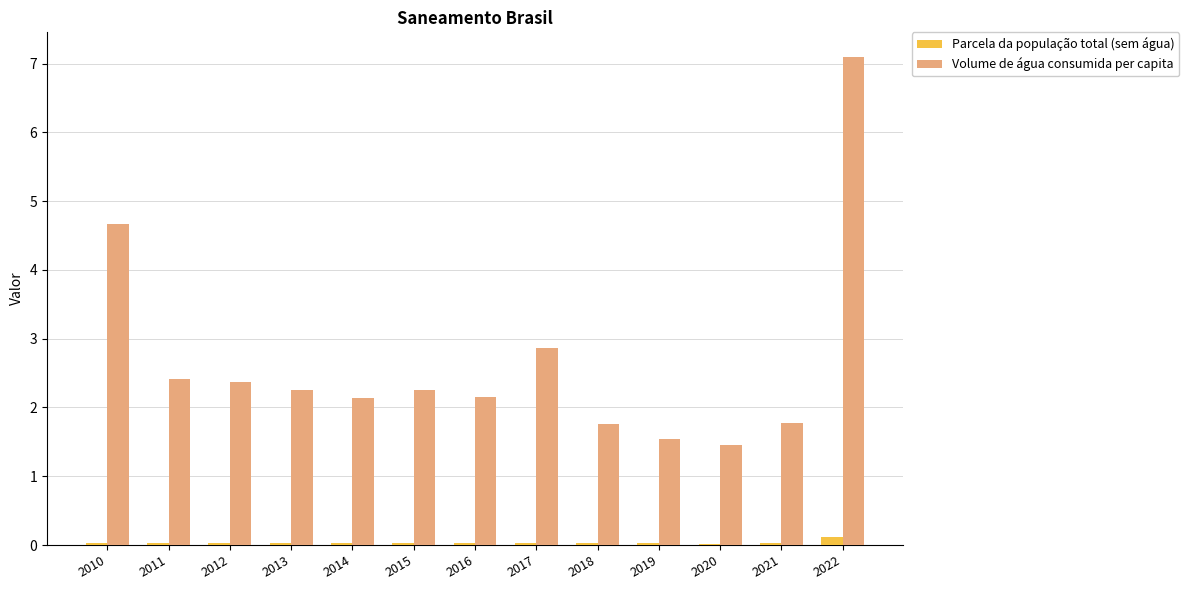

At which category is the sum across all series the highest?

2022